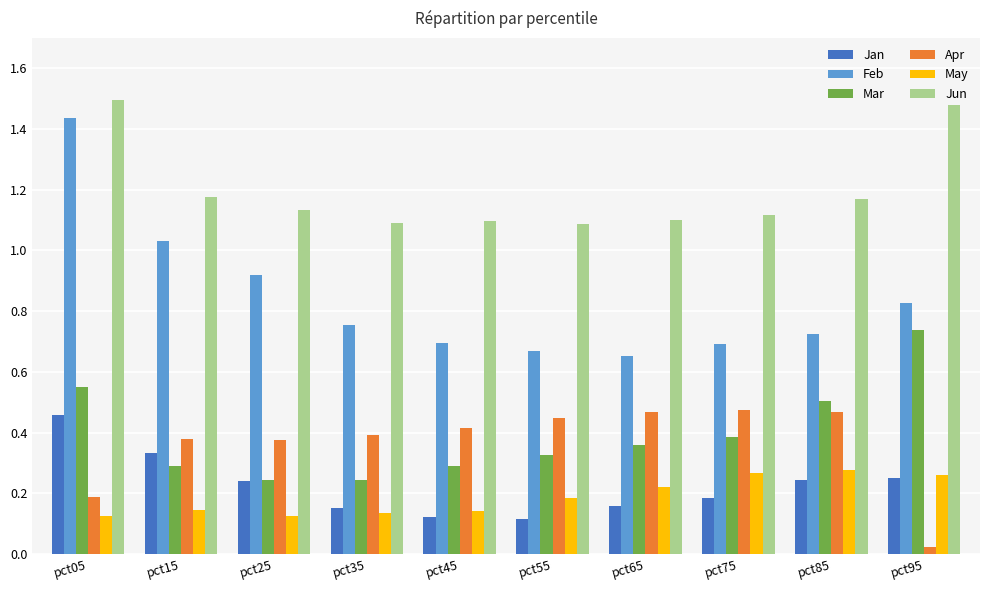

At which label does Jan reach its peak?

pct05